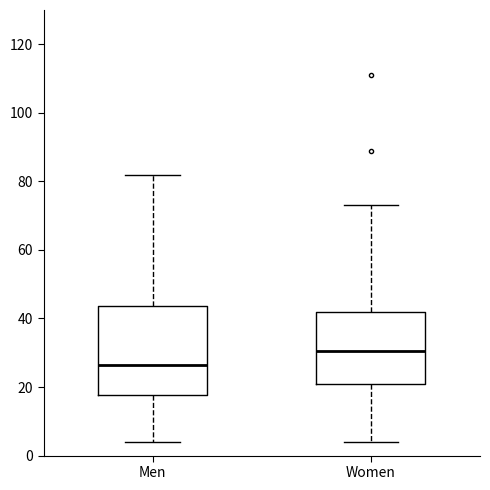

Reading left to right, read every box against the y-axis: the position of its median line, the range the box covers, and the ends of its whiskers. The values are not printed on the chart, so give them approximately, as read against the axis.

Men: median 26, box 18 to 44, whiskers 4 to 82
Women: median 30, box 20 to 42, whiskers 4 to 74